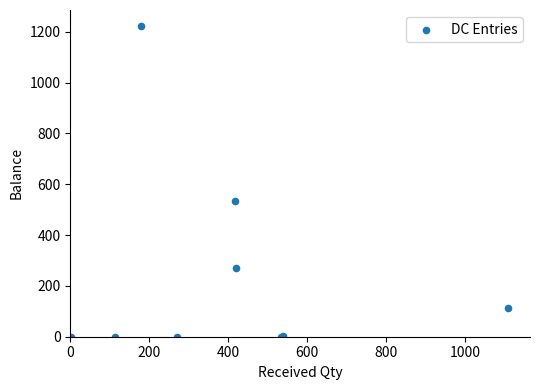

What Y value in the scatter plot is closest to 612?

534